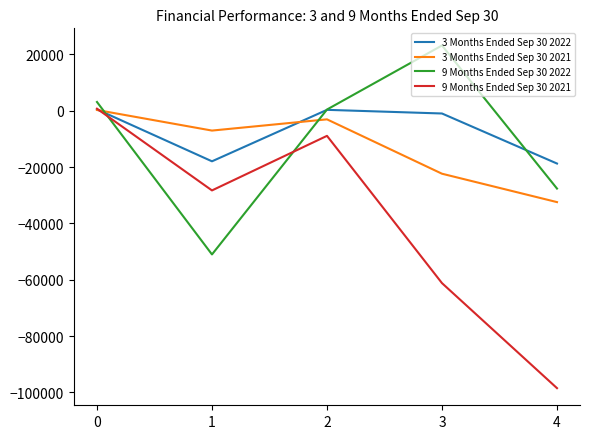

Where is the first local minimum for 3 Months Ended Sep 30 2022?

1